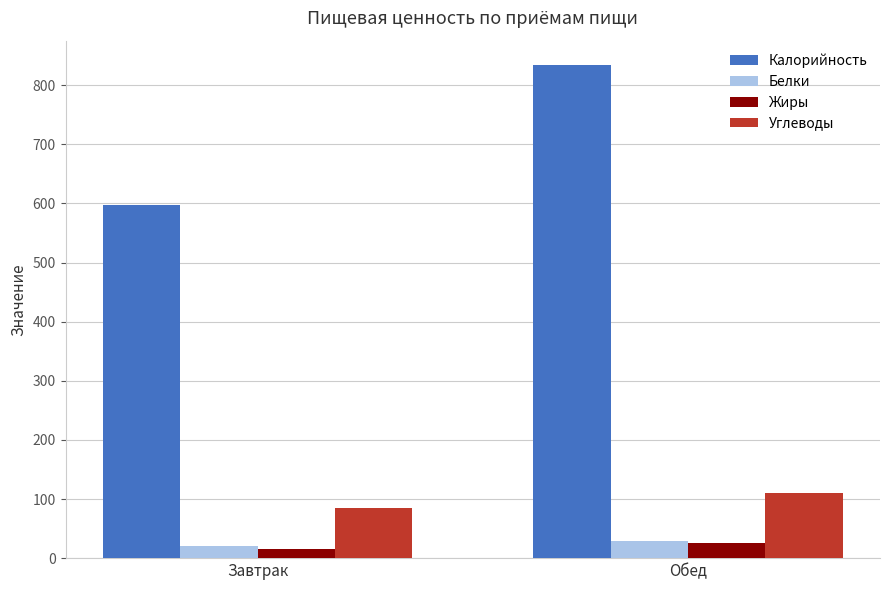

Is it true that Белки equals 19.9 at Завтрак?

True